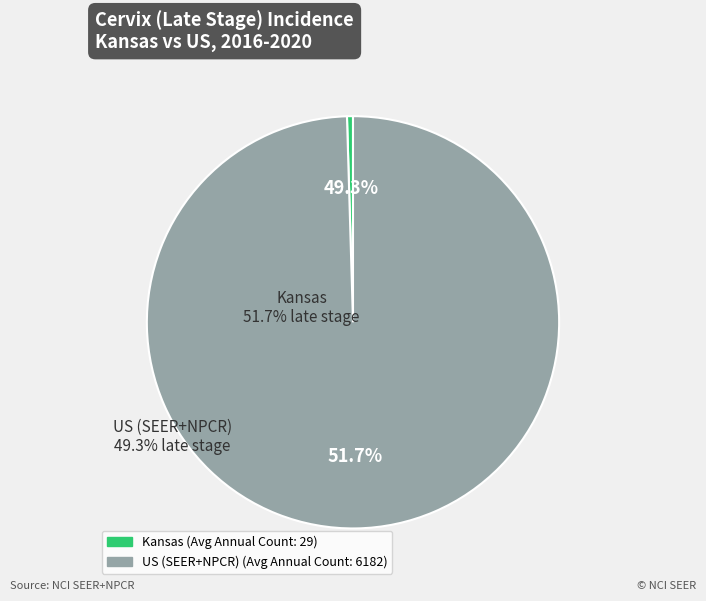

What is the total percentage of Kansas and US (SEER+NPCR)?

100.0%